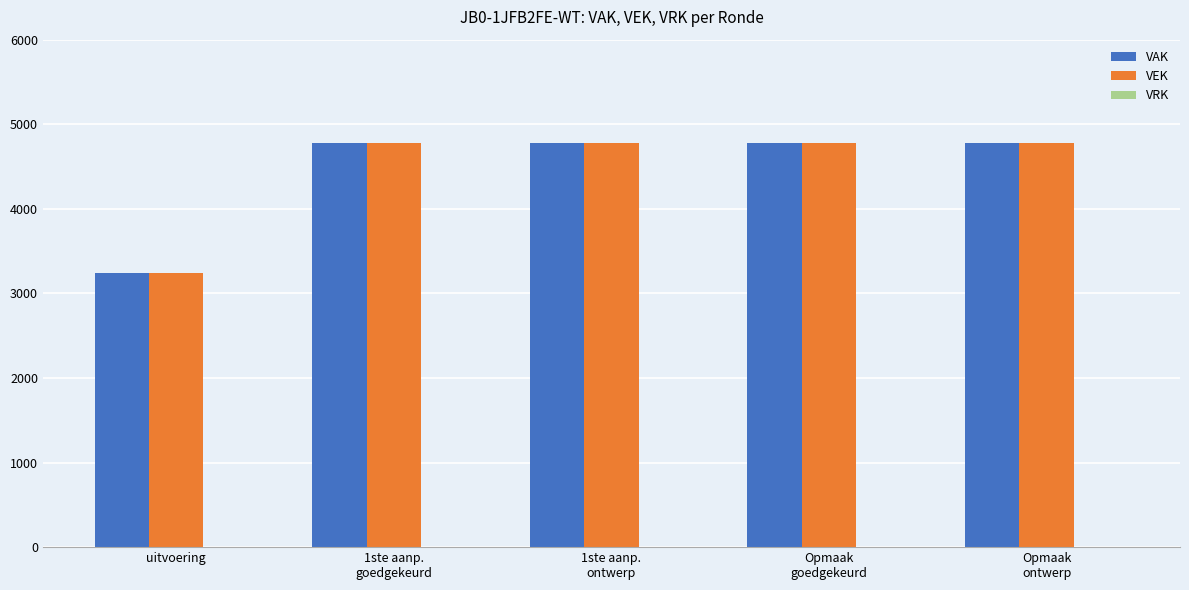

What is the spread (max minus min) of values at 1ste aanp.
ontwerp?

0